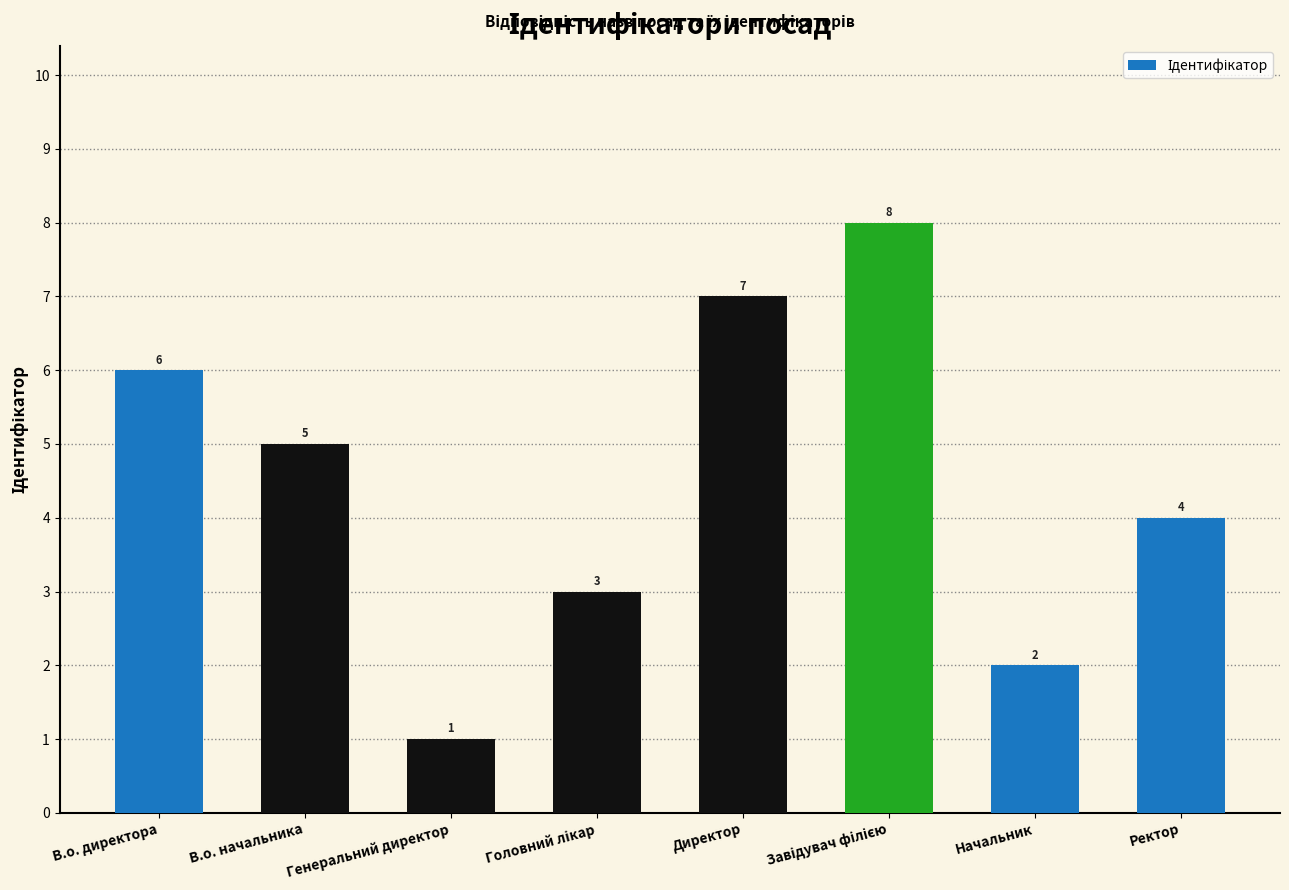

What is the sum of the values at Ректор and Начальник?

6